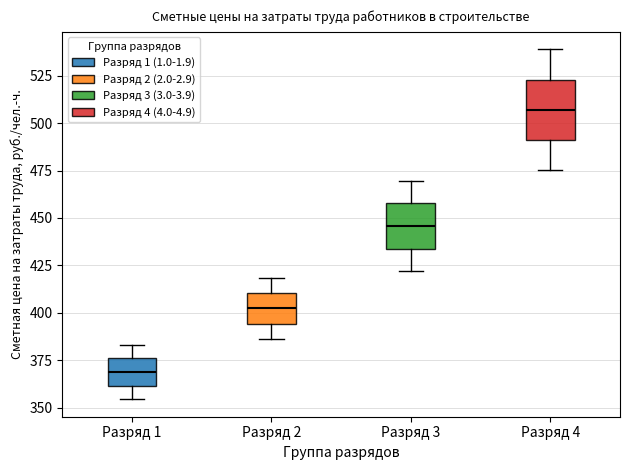

Where does the median line of the box for Разряд 1 sit on the y-axis? The values are not printed on the chart, so give them approximately, as read against the axis.

370